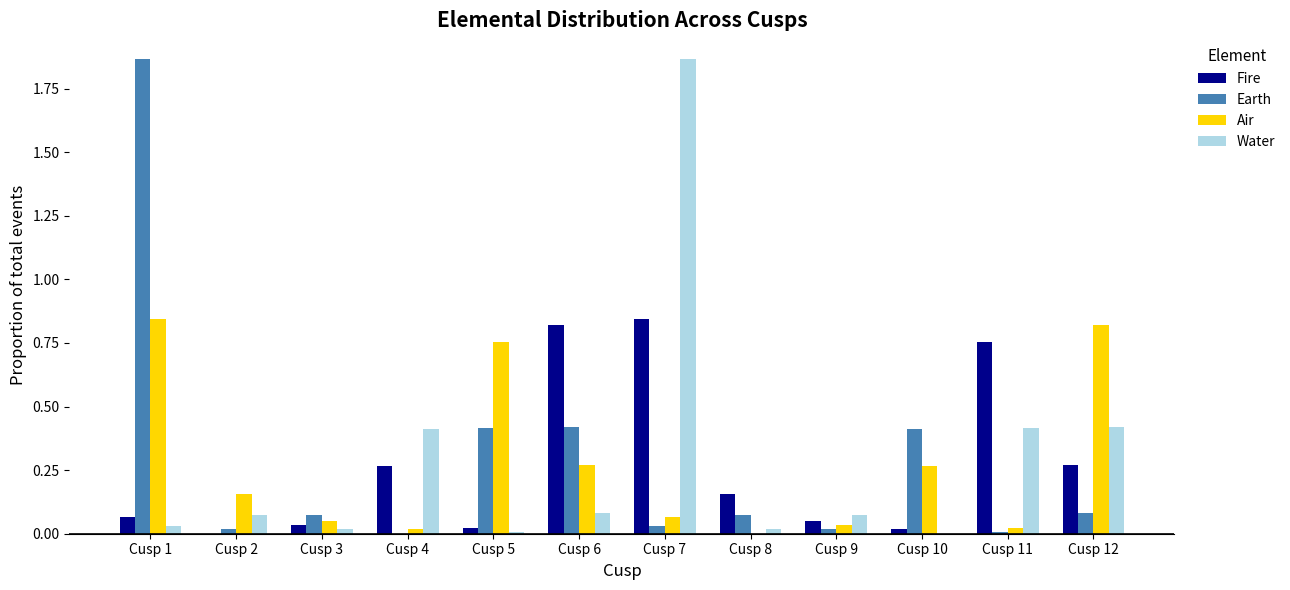

Between Cusp 1 and Cusp 6, which series saw the biggest shift?

Earth